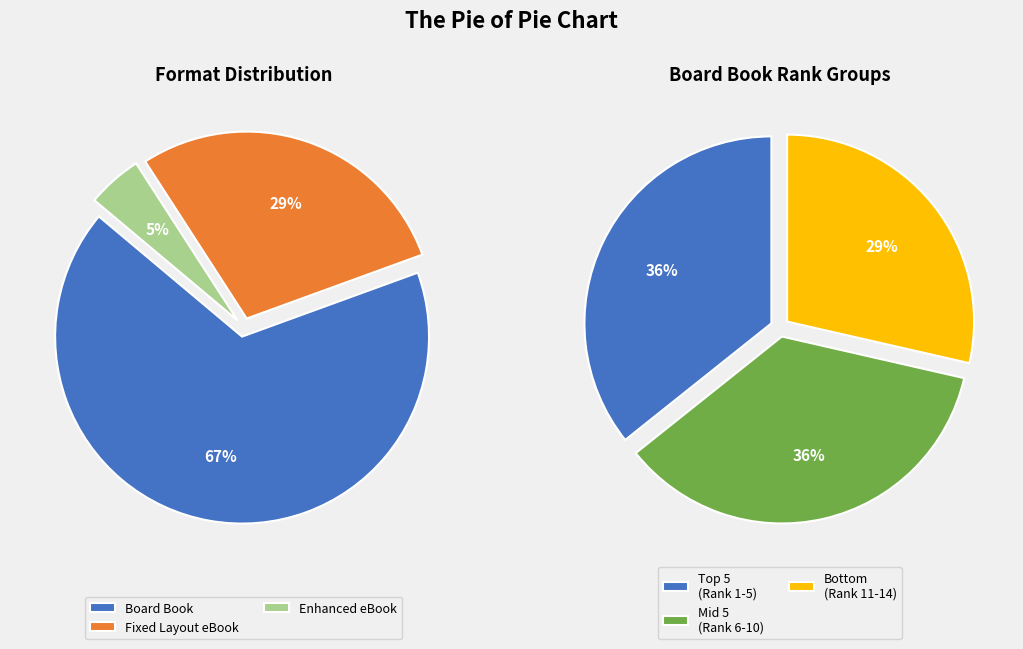

What is the total percentage of Fixed Layout eBook and Enhanced eBook?

33.3%